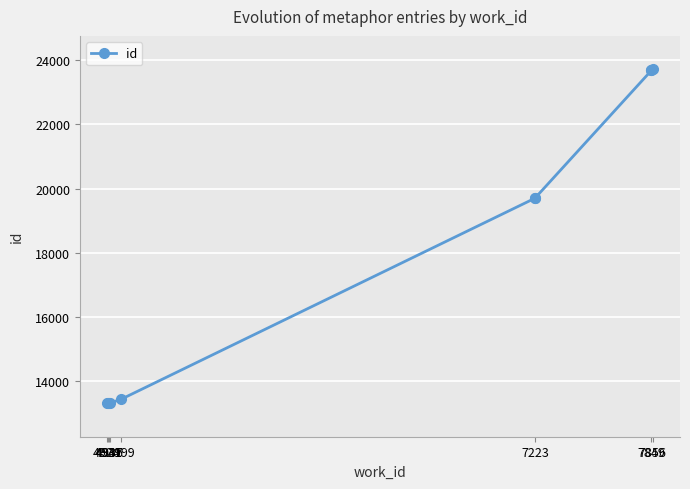

At which label does the data first exceed 19696?

7223